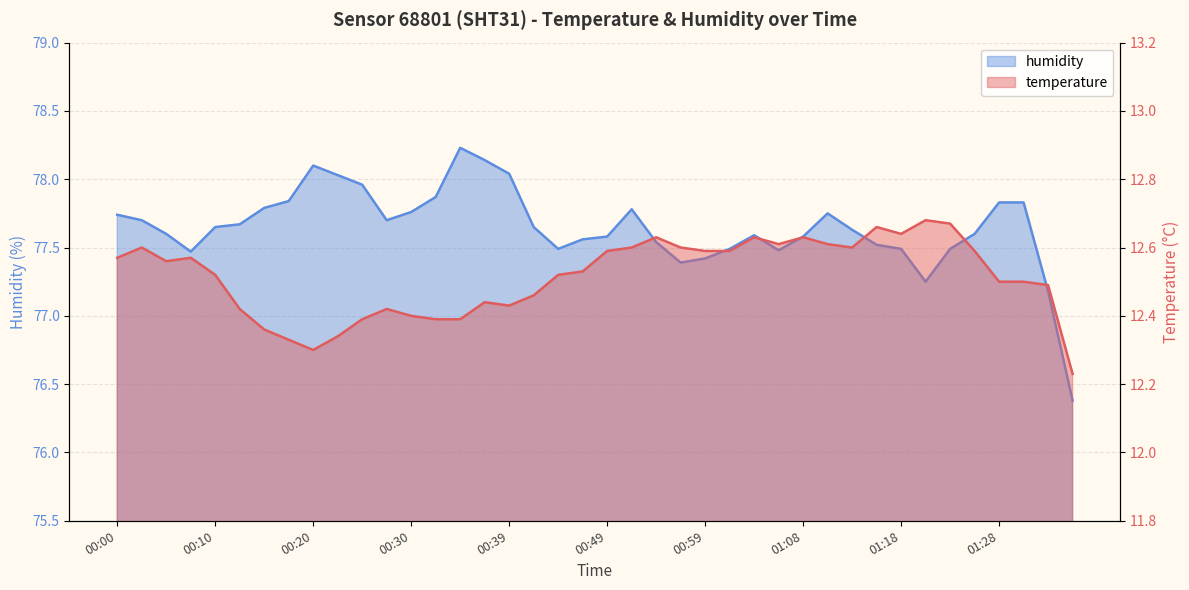

Which series has the widest spread of values?

humidity